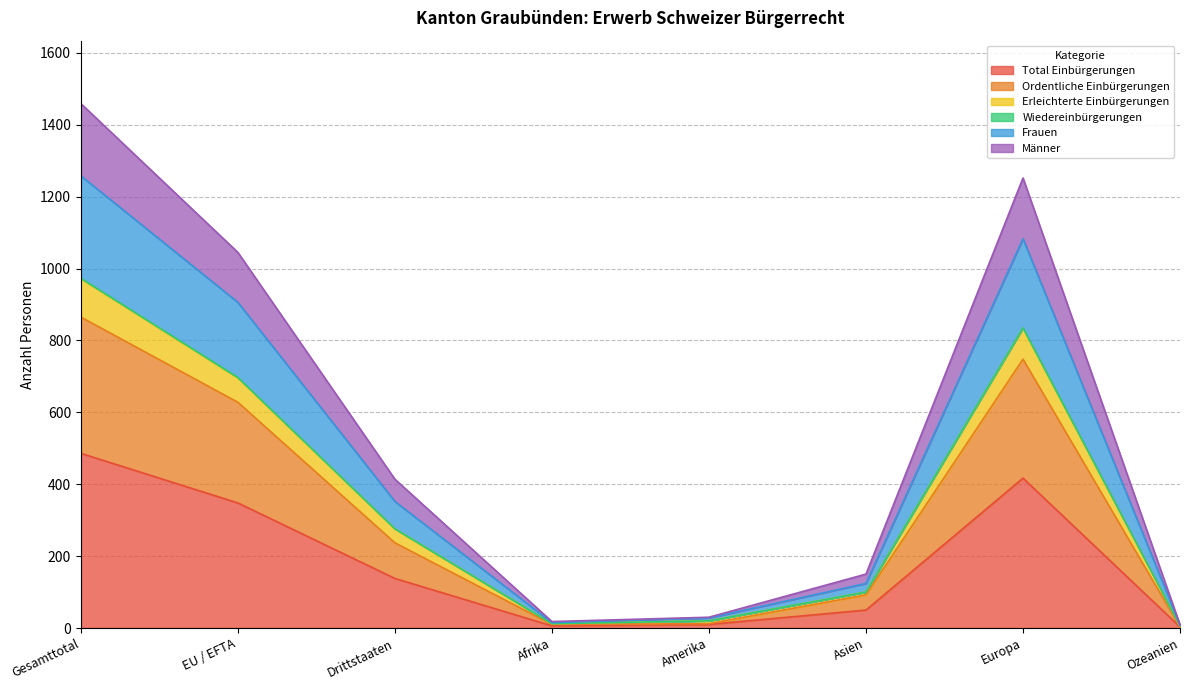

In Ordentliche Einbürgerungen, how many points are lower than both neighbors (excluding endpoints)?

1